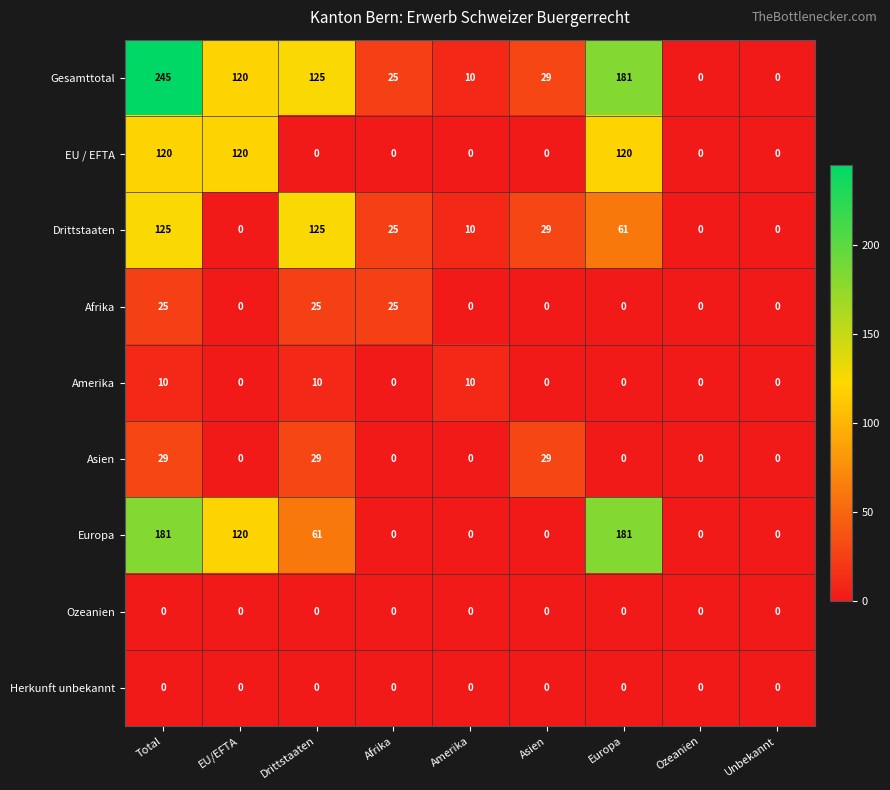

Which series has the largest range (max minus min)?

Gesamttotal